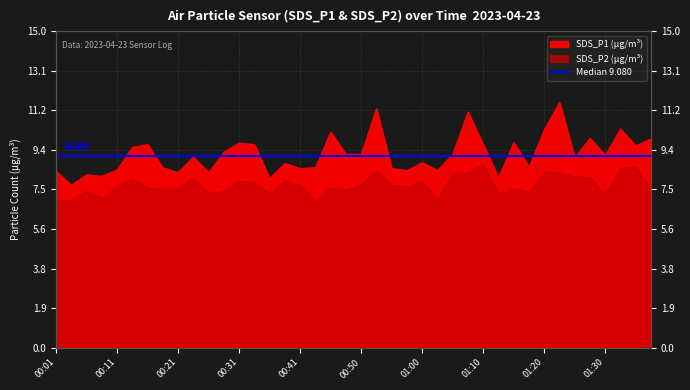

The SDS_P1 series shows 2.0 at 00:07. True or false?

False